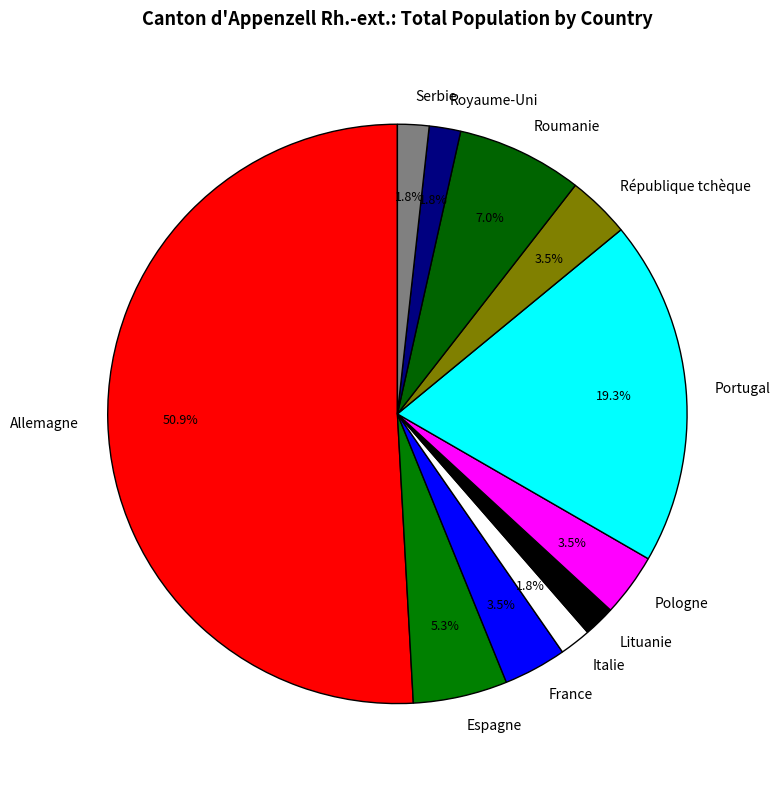

Count the number of slices in the pie.

11